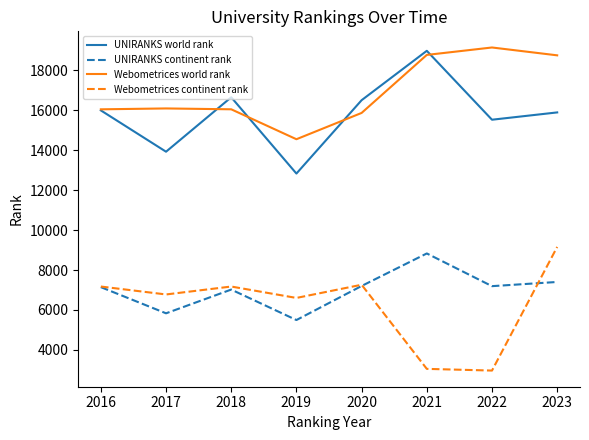

At which label is Webometrices continent rank closest to 6062?

2019